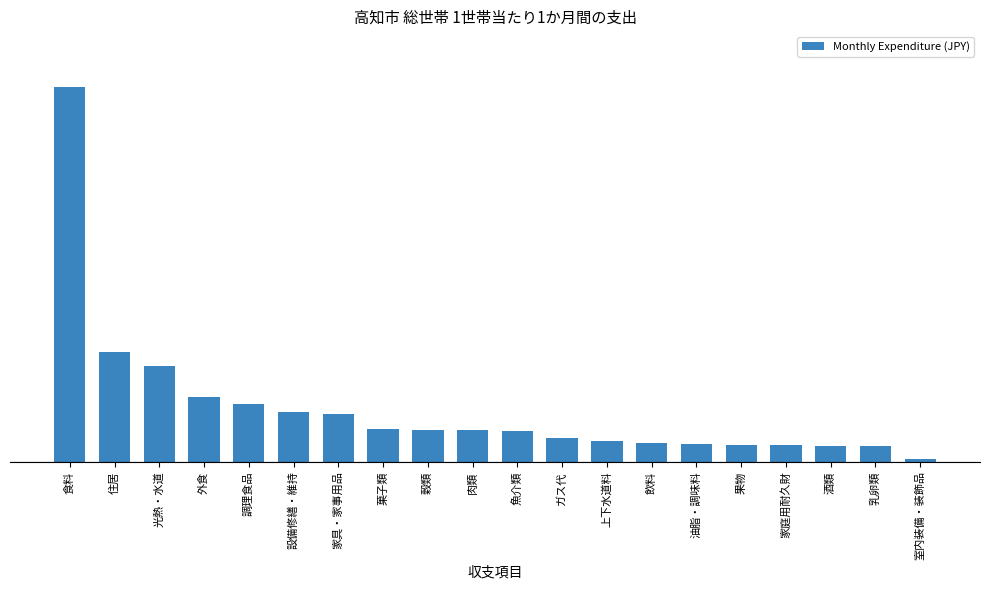

List the labels in order of value, smallest first.

室内装備・装飾品, 乳卵類, 酒類, 家庭用耐久財, 果物, 油脂・調味料, 飲料, 上下水道料, ガス代, 魚介類, 肉類, 穀類, 菓子類, 家具・家事用品, 設備修繕・維持, 調理食品, 外食, 光熱・水道, 住居, 食料